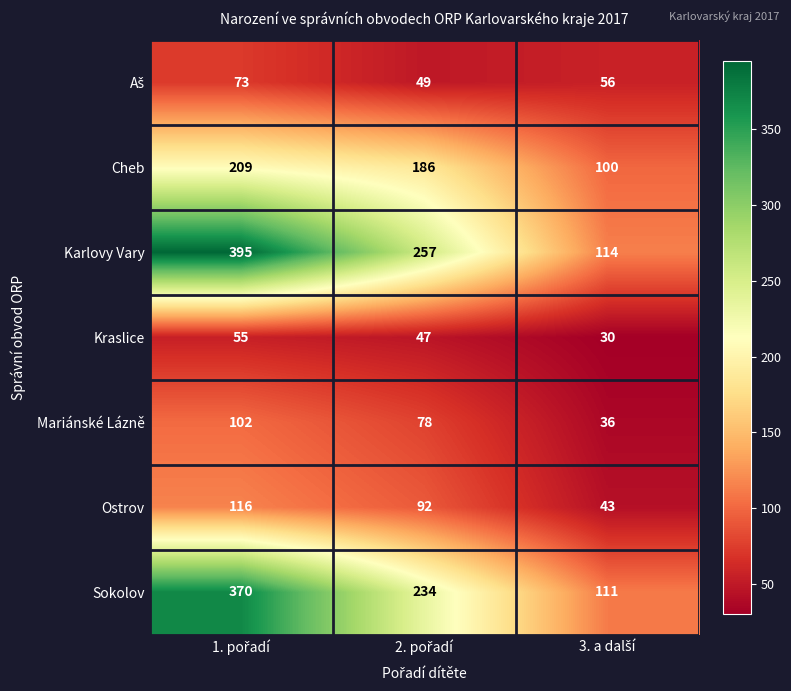

What is the difference between the maximum and minimum values in the Karlovy Vary series?

281